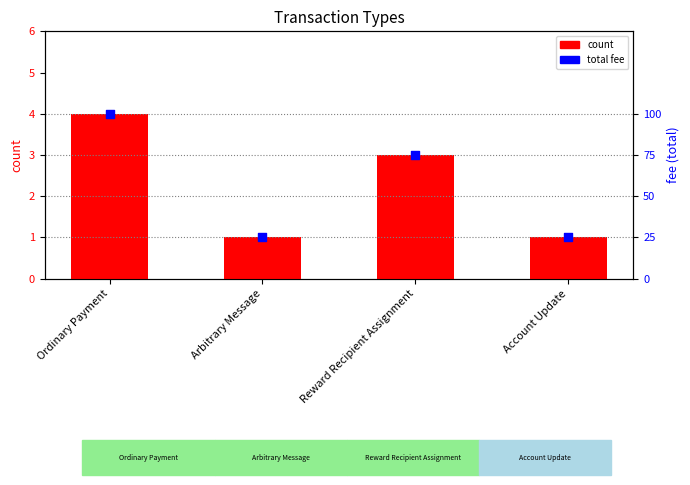

What are all the series names shown in the legend?

count, total fee